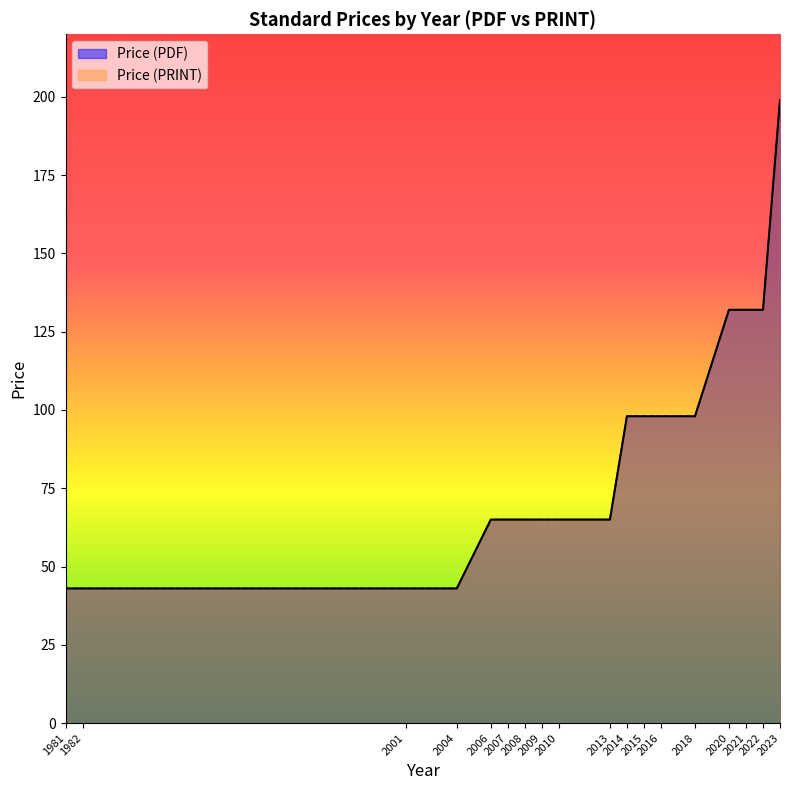

What is the sum of all Price (PDF) values?

1549